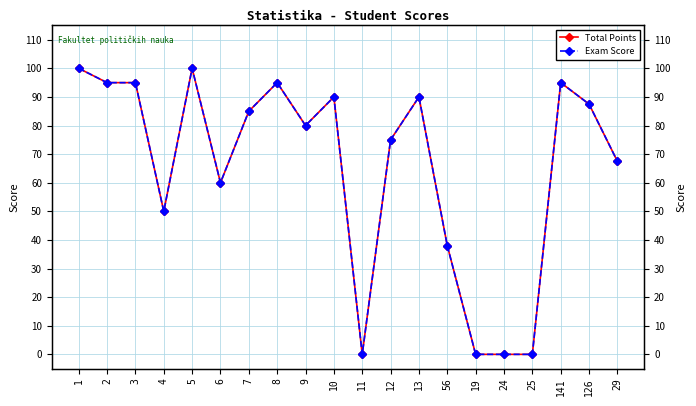

Which category has the lowest value across all series?

11